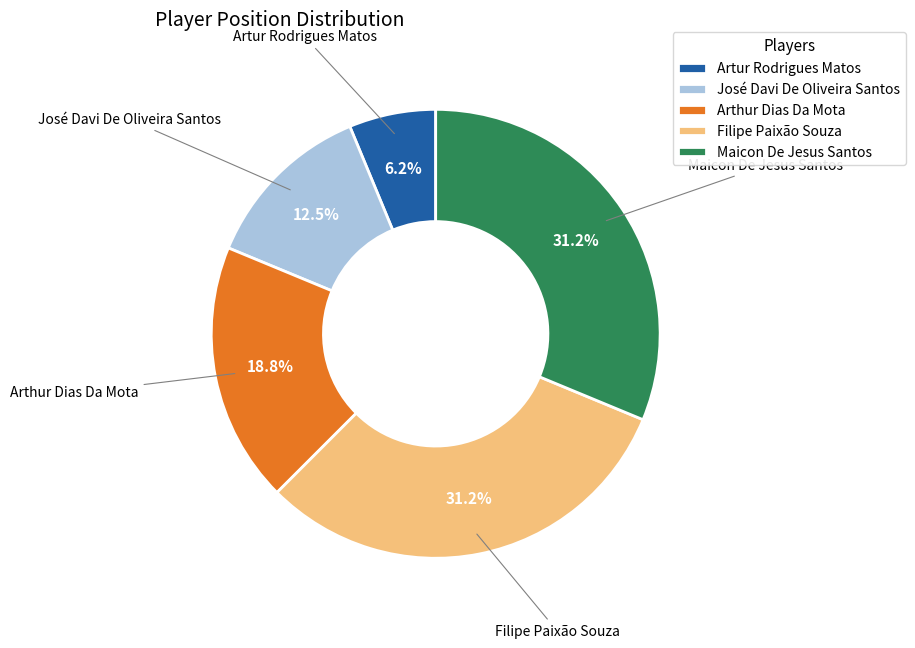

Which category has the smallest portion of the pie?

Artur Rodrigues Matos